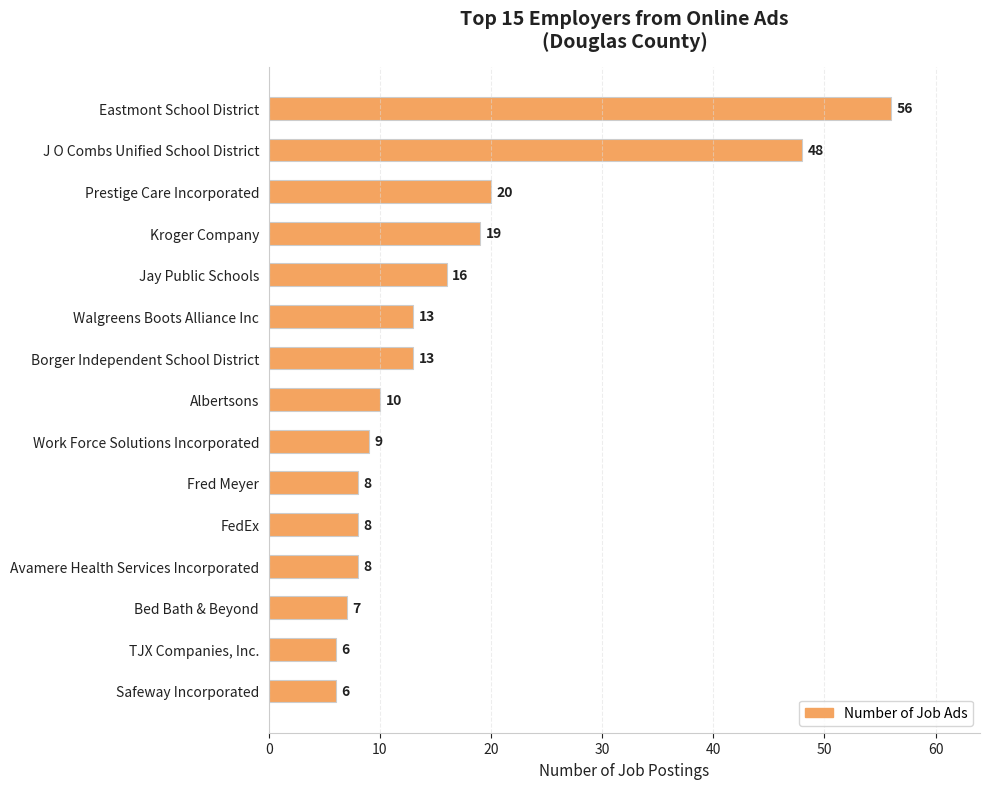

Approximately how many times larger is the value at Bed Bath & Beyond compared to Albertsons?

0.7